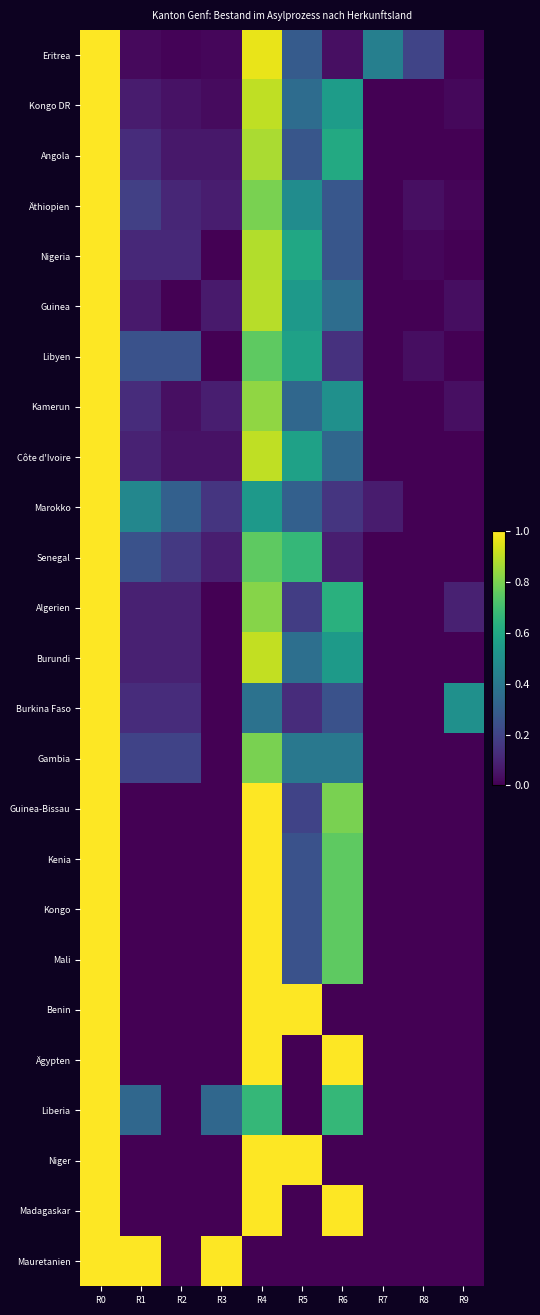

Reading right to left, extract all data points from this chart.

Eritrea: R9=0.0	R8=0.2	R7=0.4	R6=0.0	R5=0.3	R4=1.0	R3=0.0	R2=0.0	R1=0.0	R0=1.0
Kongo DR: R9=0.0	R8=0.0	R7=0.0	R6=0.6	R5=0.4	R4=0.9	R3=0.0	R2=0.0	R1=0.1	R0=1.0
Angola: R9=0.0	R8=0.0	R7=0.0	R6=0.6	R5=0.3	R4=0.9	R3=0.1	R2=0.1	R1=0.1	R0=1.0
Äthiopien: R9=0.0	R8=0.0	R7=0.0	R6=0.3	R5=0.5	R4=0.8	R3=0.1	R2=0.1	R1=0.2	R0=1.0
Nigeria: R9=0.0	R8=0.0	R7=0.0	R6=0.3	R5=0.6	R4=0.9	R3=0.0	R2=0.1	R1=0.1	R0=1.0
Guinea: R9=0.0	R8=0.0	R7=0.0	R6=0.4	R5=0.5	R4=0.9	R3=0.1	R2=0.0	R1=0.1	R0=1.0
Libyen: R9=0.0	R8=0.0	R7=0.0	R6=0.1	R5=0.6	R4=0.8	R3=0.0	R2=0.2	R1=0.2	R0=1.0
Kamerun: R9=0.0	R8=0.0	R7=0.0	R6=0.5	R5=0.3	R4=0.8	R3=0.1	R2=0.0	R1=0.1	R0=1.0
Côte d'Ivoire: R9=0.0	R8=0.0	R7=0.0	R6=0.3	R5=0.6	R4=0.9	R3=0.0	R2=0.0	R1=0.1	R0=1.0
Marokko: R9=0.0	R8=0.0	R7=0.1	R6=0.2	R5=0.3	R4=0.5	R3=0.2	R2=0.3	R1=0.5	R0=1.0
Senegal: R9=0.0	R8=0.0	R7=0.0	R6=0.1	R5=0.7	R4=0.8	R3=0.1	R2=0.2	R1=0.2	R0=1.0
Algerien: R9=0.1	R8=0.0	R7=0.0	R6=0.6	R5=0.2	R4=0.8	R3=0.0	R2=0.1	R1=0.1	R0=1.0
Burundi: R9=0.0	R8=0.0	R7=0.0	R6=0.5	R5=0.4	R4=0.9	R3=0.0	R2=0.1	R1=0.1	R0=1.0
Burkina Faso: R9=0.5	R8=0.0	R7=0.0	R6=0.2	R5=0.1	R4=0.4	R3=0.0	R2=0.1	R1=0.1	R0=1.0
Gambia: R9=0.0	R8=0.0	R7=0.0	R6=0.4	R5=0.4	R4=0.8	R3=0.0	R2=0.2	R1=0.2	R0=1.0
Guinea-Bissau: R9=0.0	R8=0.0	R7=0.0	R6=0.8	R5=0.2	R4=1.0	R3=0.0	R2=0.0	R1=0.0	R0=1.0
Kenia: R9=0.0	R8=0.0	R7=0.0	R6=0.8	R5=0.2	R4=1.0	R3=0.0	R2=0.0	R1=0.0	R0=1.0
Kongo: R9=0.0	R8=0.0	R7=0.0	R6=0.8	R5=0.2	R4=1.0	R3=0.0	R2=0.0	R1=0.0	R0=1.0
Mali: R9=0.0	R8=0.0	R7=0.0	R6=0.8	R5=0.2	R4=1.0	R3=0.0	R2=0.0	R1=0.0	R0=1.0
Benin: R9=0.0	R8=0.0	R7=0.0	R6=0.0	R5=1.0	R4=1.0	R3=0.0	R2=0.0	R1=0.0	R0=1.0
Ägypten: R9=0.0	R8=0.0	R7=0.0	R6=1.0	R5=0.0	R4=1.0	R3=0.0	R2=0.0	R1=0.0	R0=1.0
Liberia: R9=0.0	R8=0.0	R7=0.0	R6=0.7	R5=0.0	R4=0.7	R3=0.3	R2=0.0	R1=0.3	R0=1.0
Niger: R9=0.0	R8=0.0	R7=0.0	R6=0.0	R5=1.0	R4=1.0	R3=0.0	R2=0.0	R1=0.0	R0=1.0
Madagaskar: R9=0.0	R8=0.0	R7=0.0	R6=1.0	R5=0.0	R4=1.0	R3=0.0	R2=0.0	R1=0.0	R0=1.0
Mauretanien: R9=0.0	R8=0.0	R7=0.0	R6=0.0	R5=0.0	R4=0.0	R3=1.0	R2=0.0	R1=1.0	R0=1.0